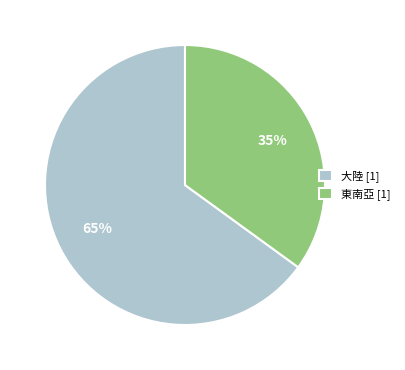

What percentage is the 東南亞 slice, to the nearest percent?

35%